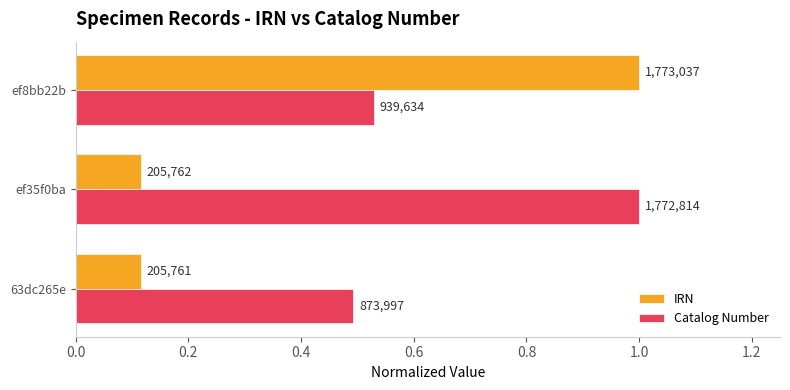

Which series has the largest range (max minus min)?

IRN